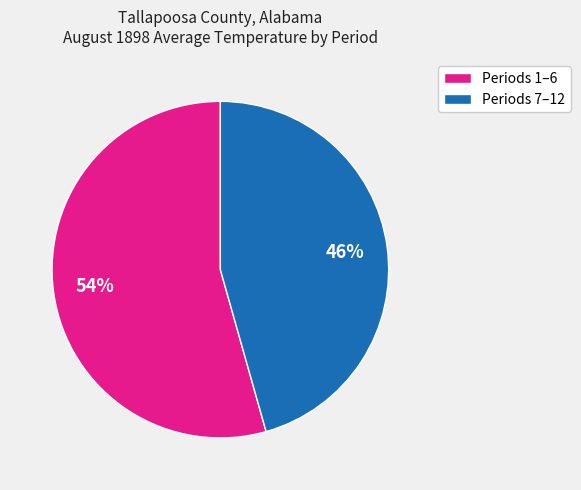

What is the smallest slice in the pie chart?

Periods 7–12